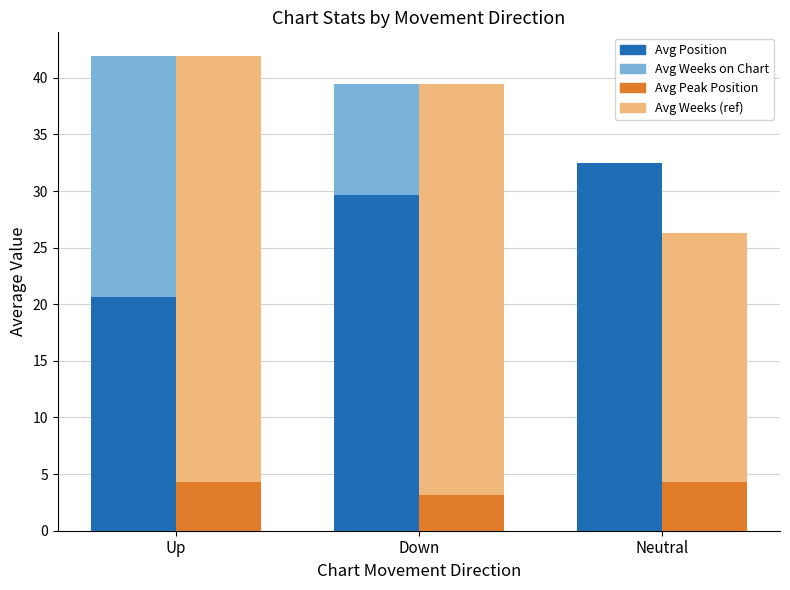

What is the total value across all series at Down?

111.7